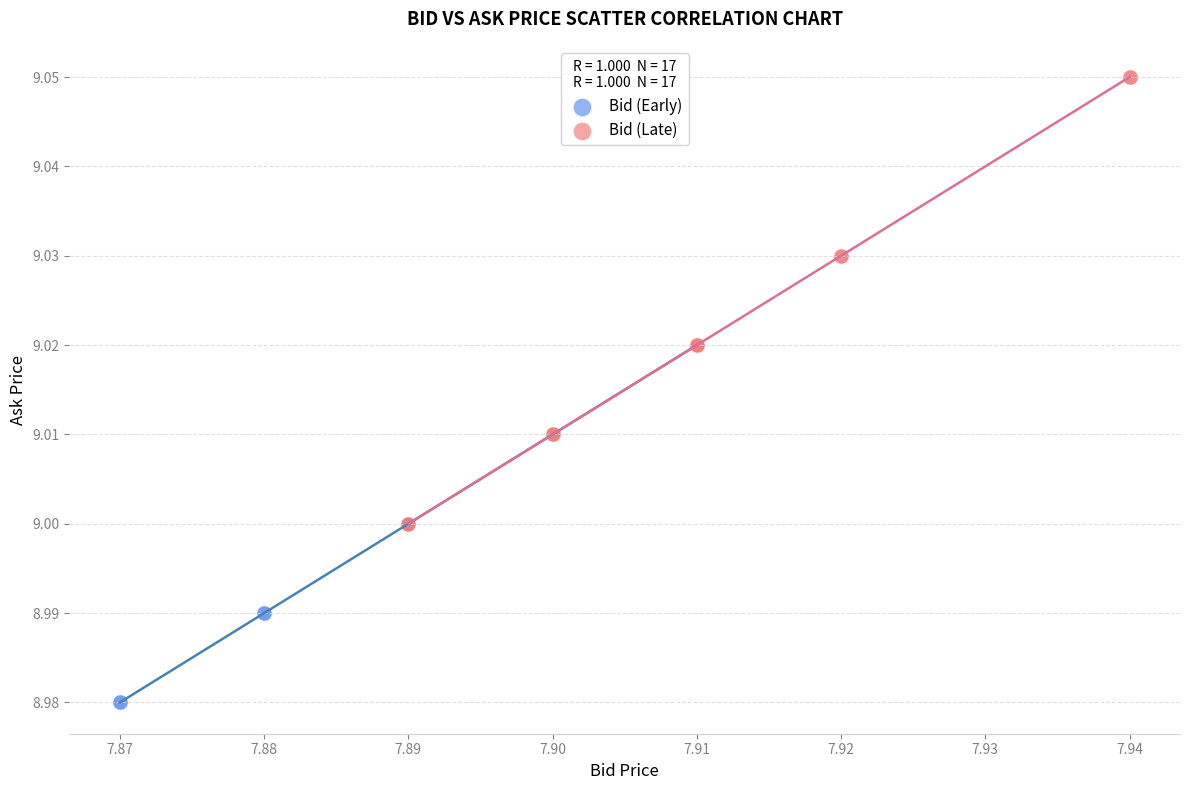

Which series reaches the minimum Y coordinate?

Bid (Early)